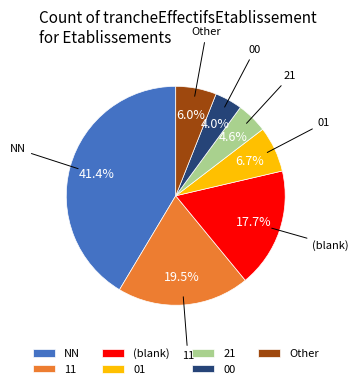

Which has a higher value, 00 or 01?

01